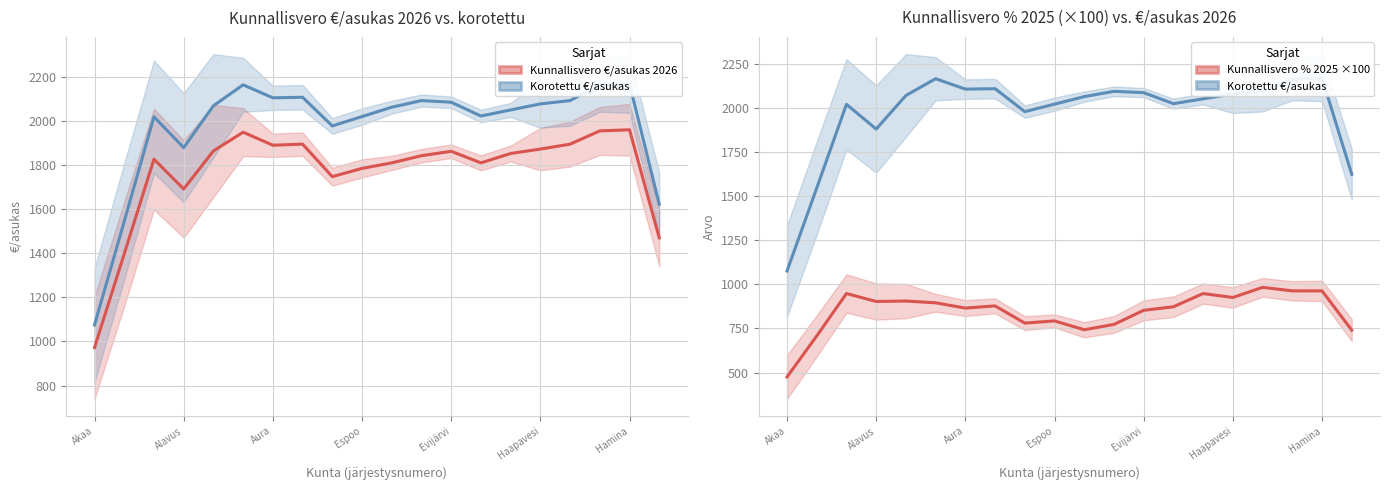

Reading left to right, transcribe all the data shown in this chart.

Kunnallisvero €/asukas 2026: 972.5	1397.5	1826.7	1691.7	1864.2	1949.2	1890.0	1895.0	1747.5	1785.0	1810.0	1842.5	1862.5	1810.0	1852.5	1872.5	1895.0	1955.0	1960.0	1470.0
Korotettu €/asukas: 1075.0	1545.0	2018.9	1878.9	2068.9	2163.9	2105.0	2107.5	1977.5	2020.0	2062.5	2092.5	2085.0	2022.5	2050.0	2077.5	2092.5	2162.5	2167.5	1622.5
Kunnallisvero % 2025: 475.0	707.5	947.5	902.5	905.0	895.0	865.0	877.5	780.0	792.5	742.5	772.5	852.5	872.5	947.5	925.0	982.5	962.5	962.5	740.0